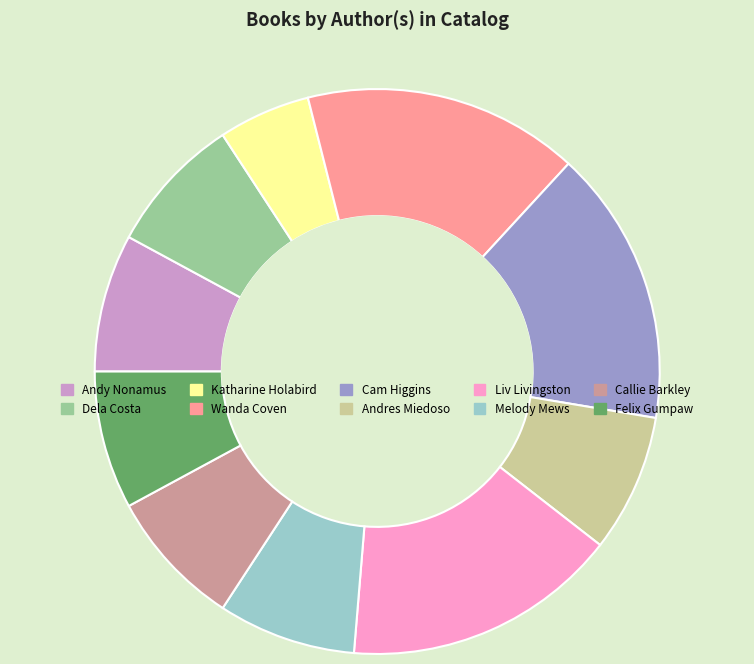

Approximately how many times larger is the value at Andres Miedoso compared to Felix Gumpaw?

1.0